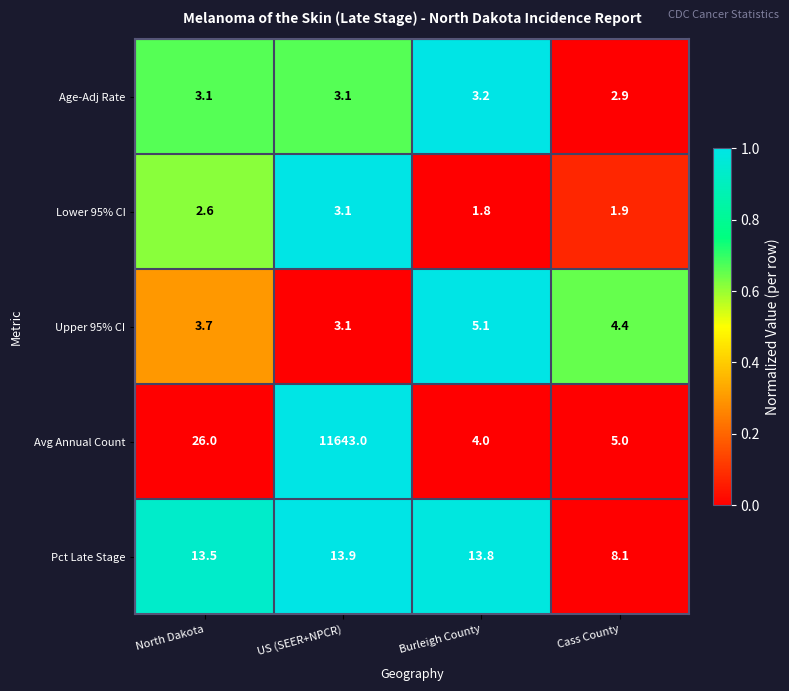

Which series has the widest spread of values?

Avg Annual Count